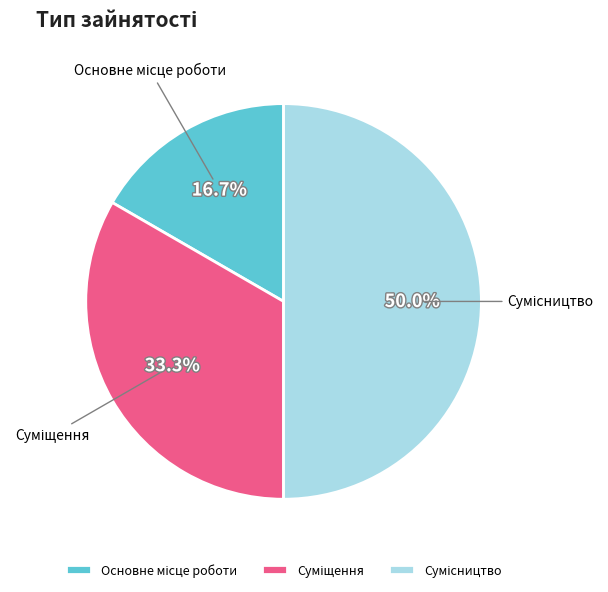

How many segments does this pie chart have?

3